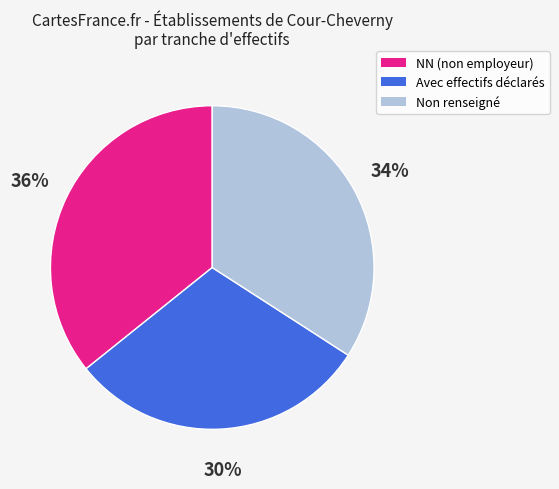

To the nearest percent, what is the average slice percentage?

33%